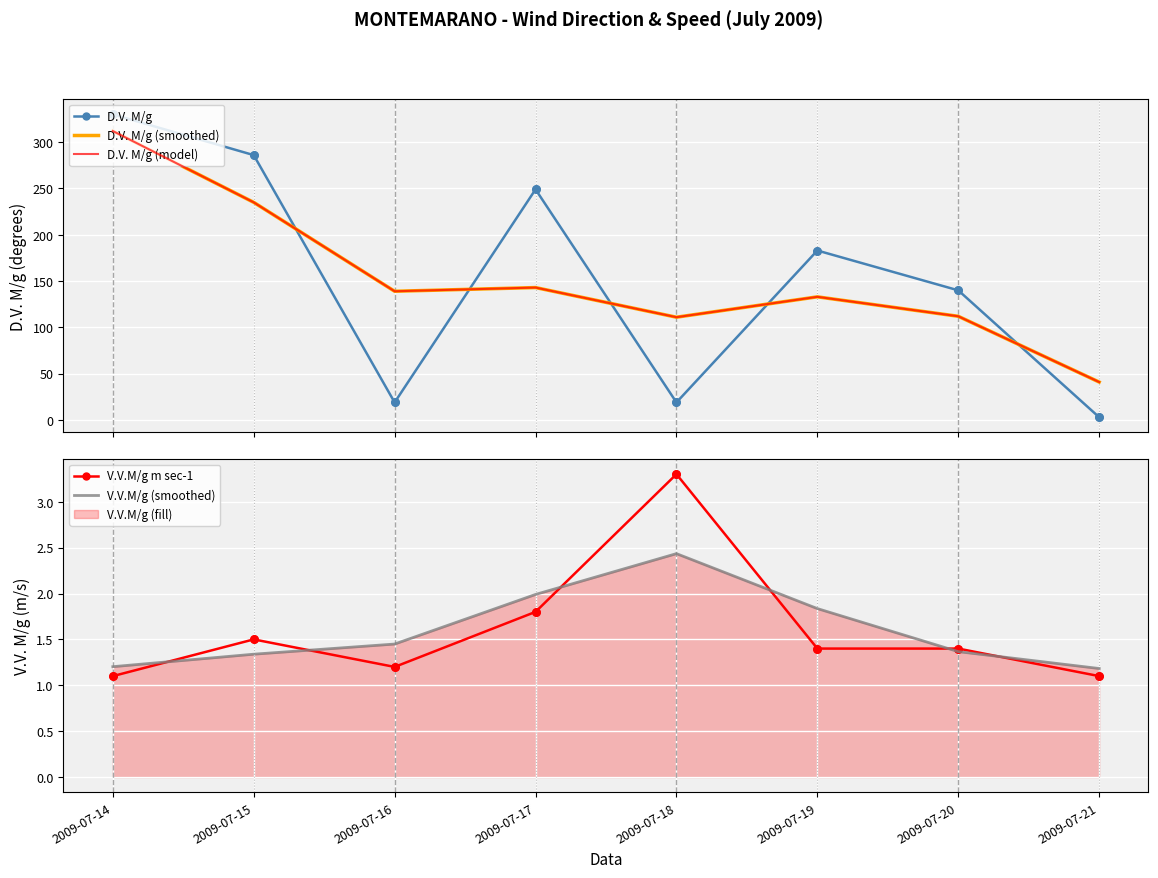

Is the value of V.V.M/g m sec-1 at 2009-07-16 greater than the value of D.V. M/g at 2009-07-18?

No